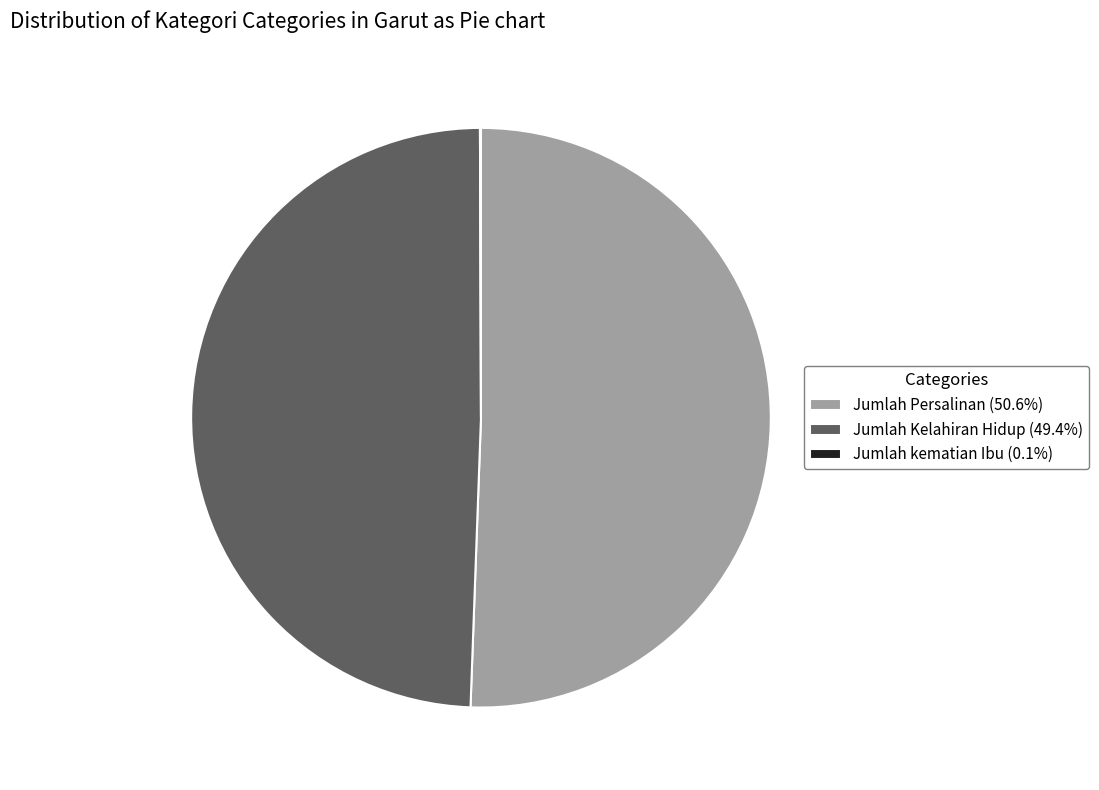

Does Jumlah Persalinan (50.6%) account for over 50% of the chart?

Yes